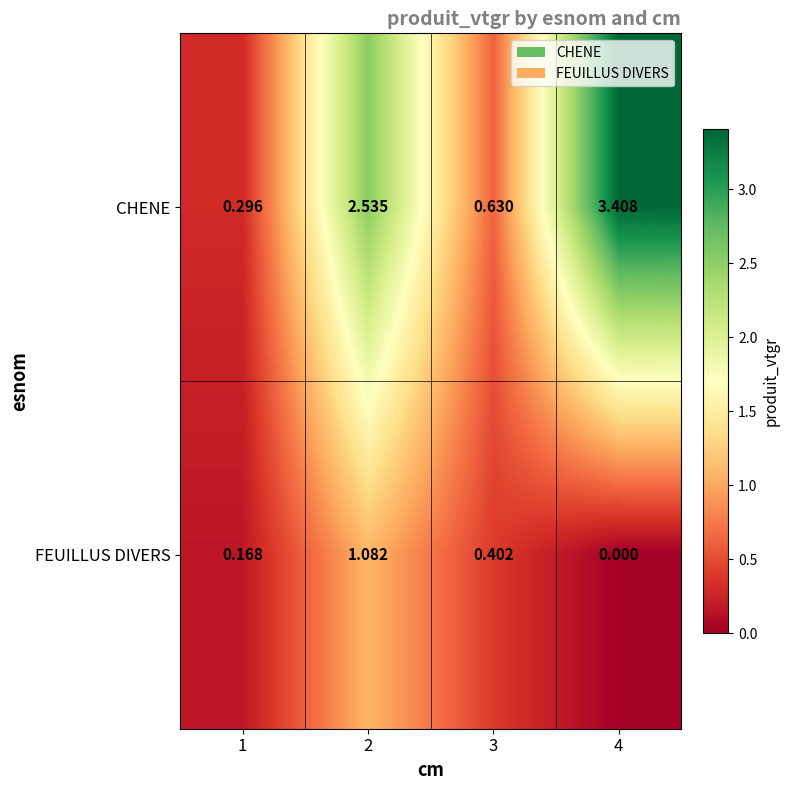

At 2, list the series in order from largest to smallest.

CHENE, FEUILLUS DIVERS